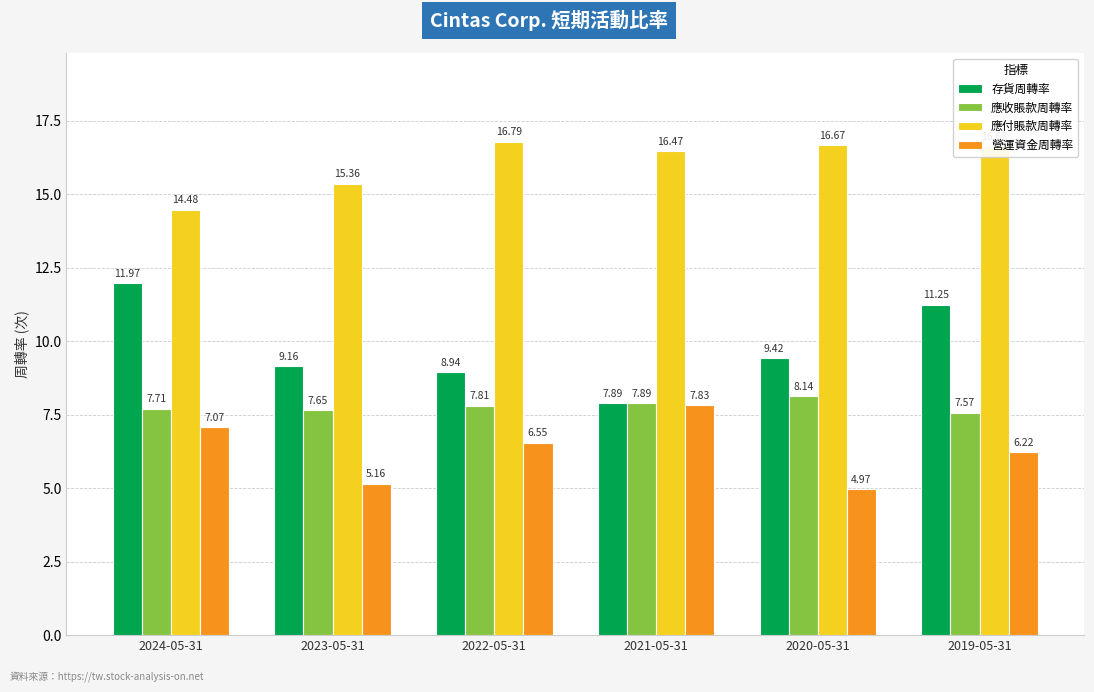

List the series in order of their overall mean, highest first.

應付賬款周轉率, 存貨周轉率, 應收賬款周轉率, 營運資金周轉率